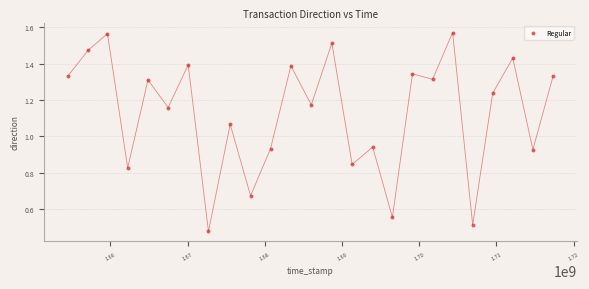

What is the range of X values (max minus min)?

62785734.0